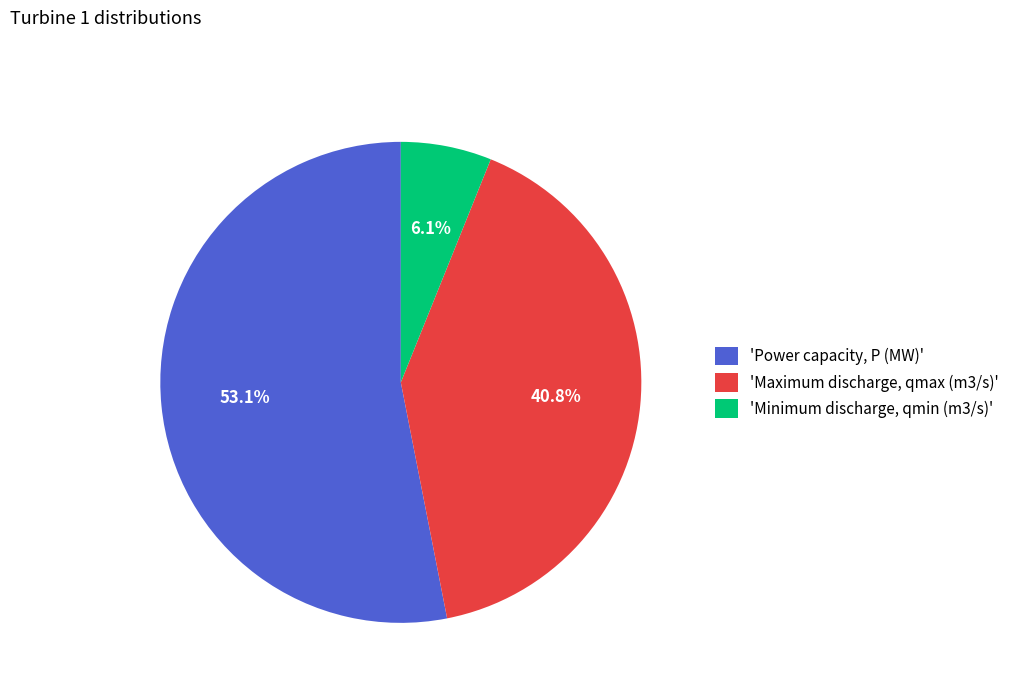

What is the smallest slice in the pie chart?

'Minimum discharge, qmin (m3/s)'